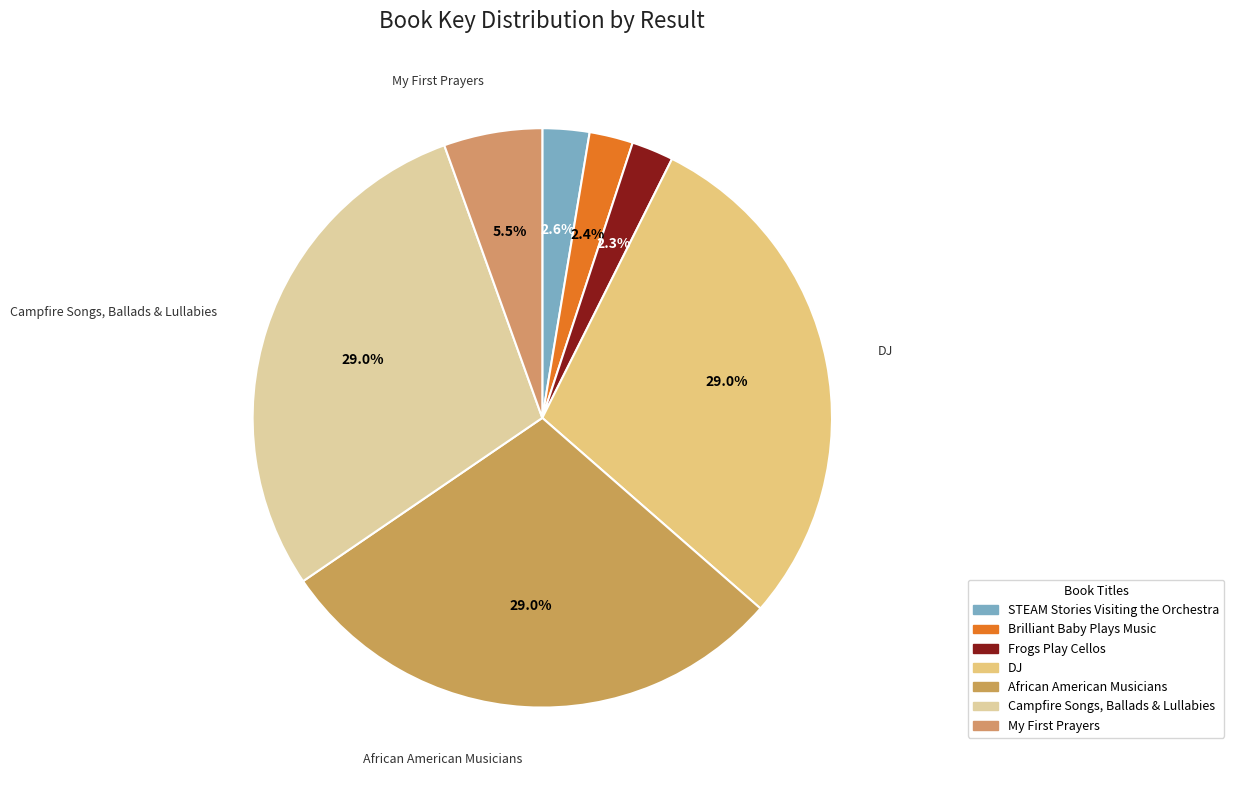

How many slices are in this pie chart?

7